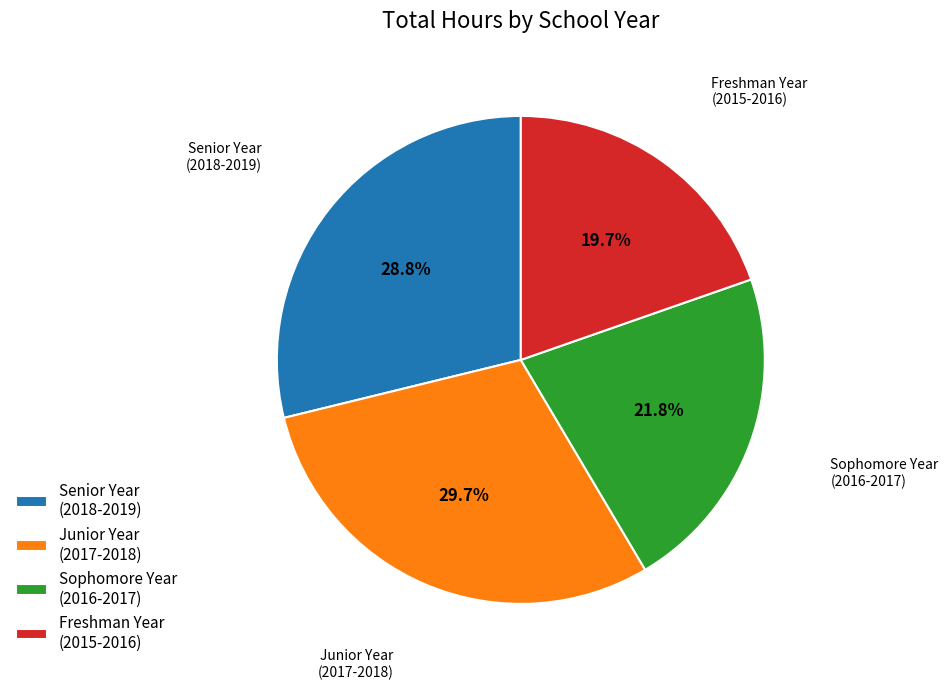

To the nearest percent, what is the difference between the largest and smallest slice percentages?

10%